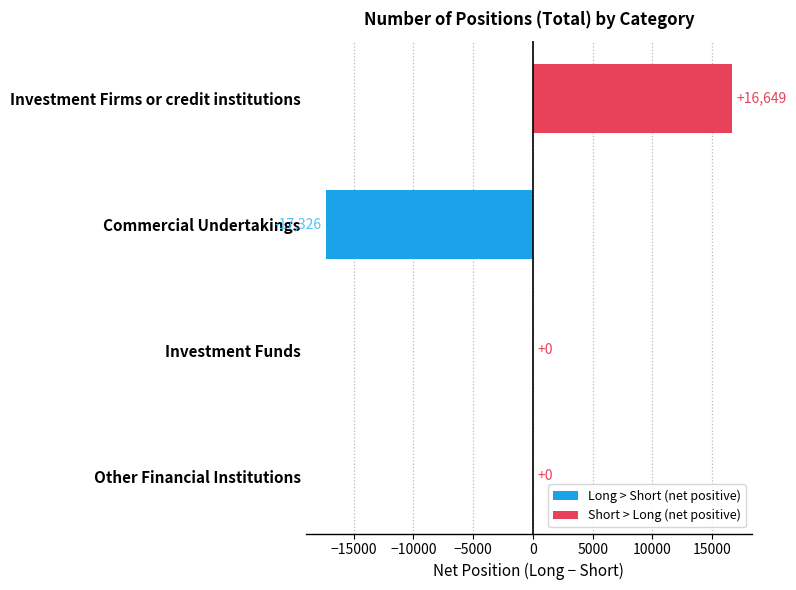

What is the approximate value at Investment Firms or credit institutions, to the nearest 100?

16600